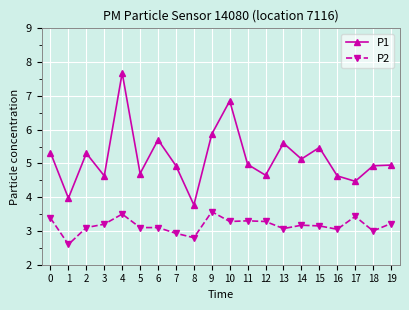

Is the value of P1 at 0 greater than the value of P2 at 3?

Yes